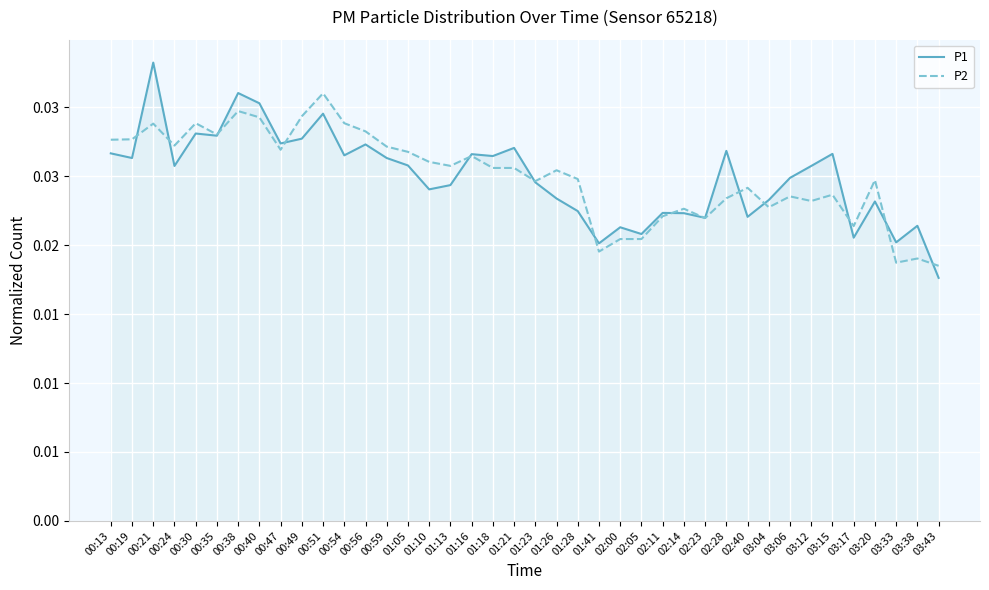

True or false: P2 has a value of 0.0 at 02:05.

False